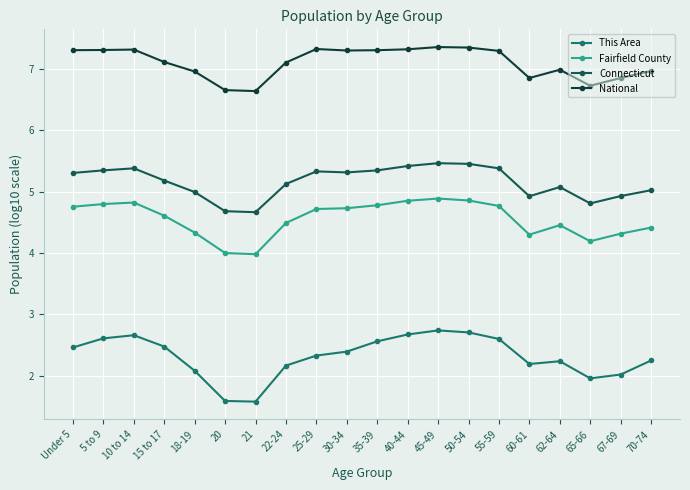

True or false: This Area and Fairfield County cross at least once.

False